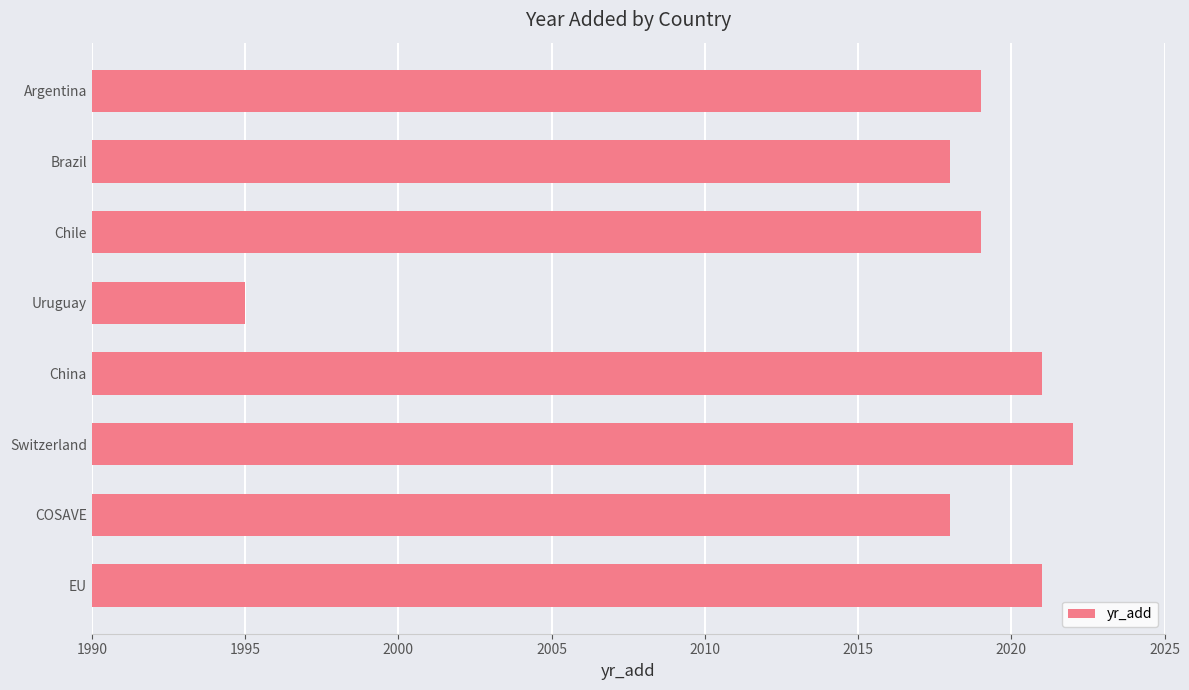

What is the maximum value shown in the chart?

2022